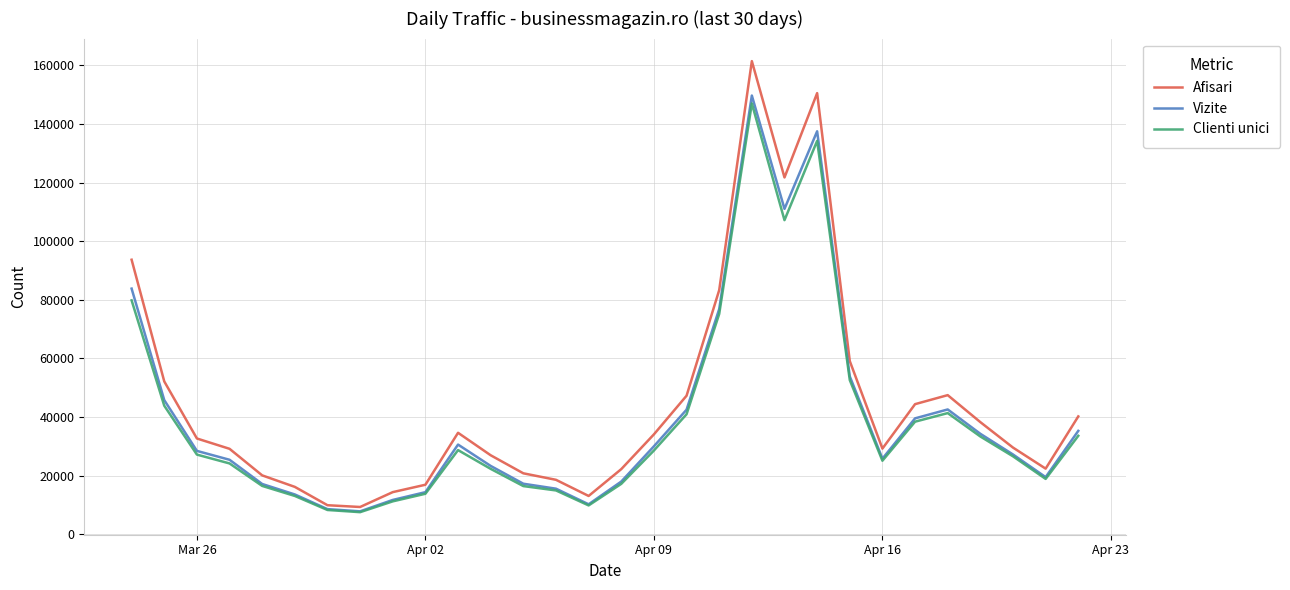

Which series has the largest range (max minus min)?

Afisari